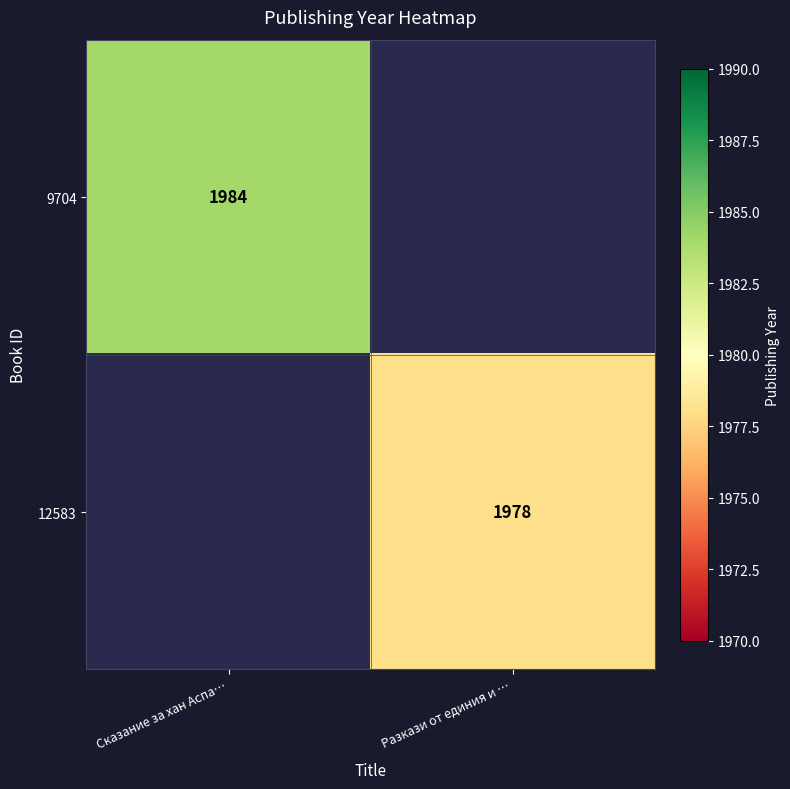

The value of 9704 at Сказание за хан Аспа… is 2592. True or false?

False